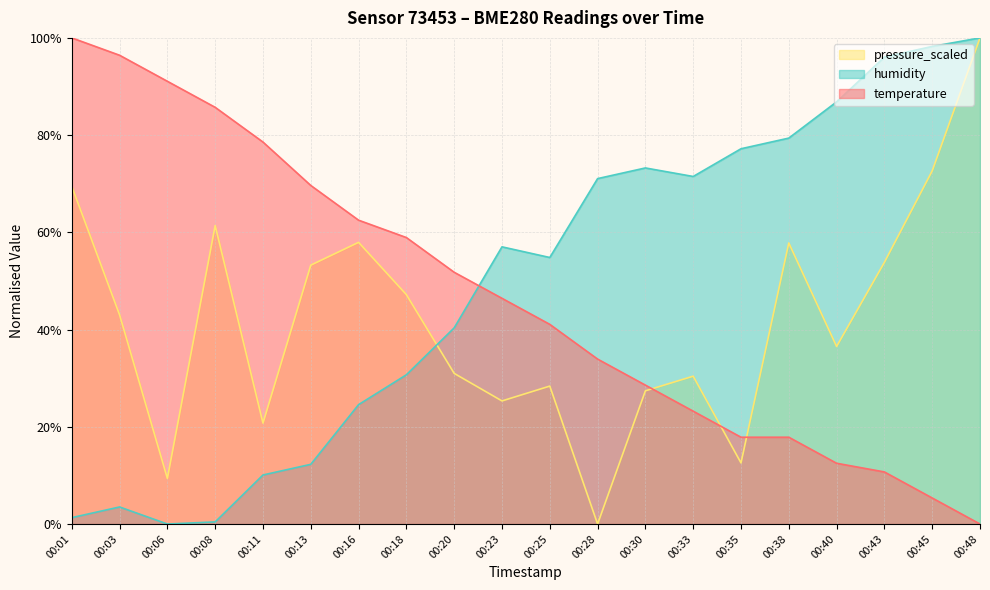

Between 00:16 and 00:23, which is larger?

00:16